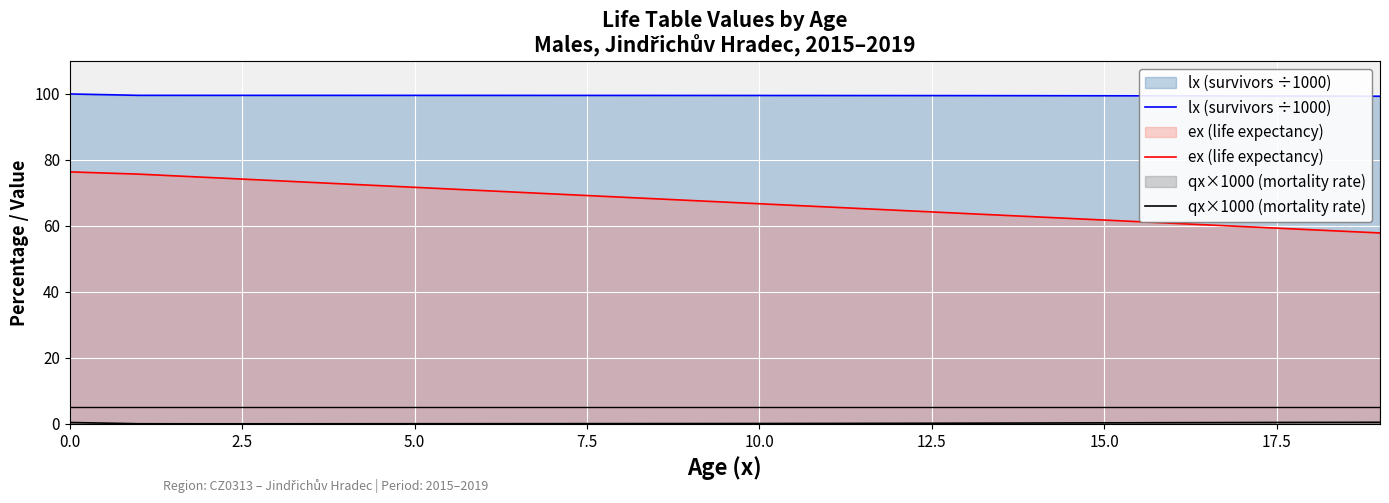

True or false: ex (life expectancy) and lx (survivors ÷1000) cross at least once.

False